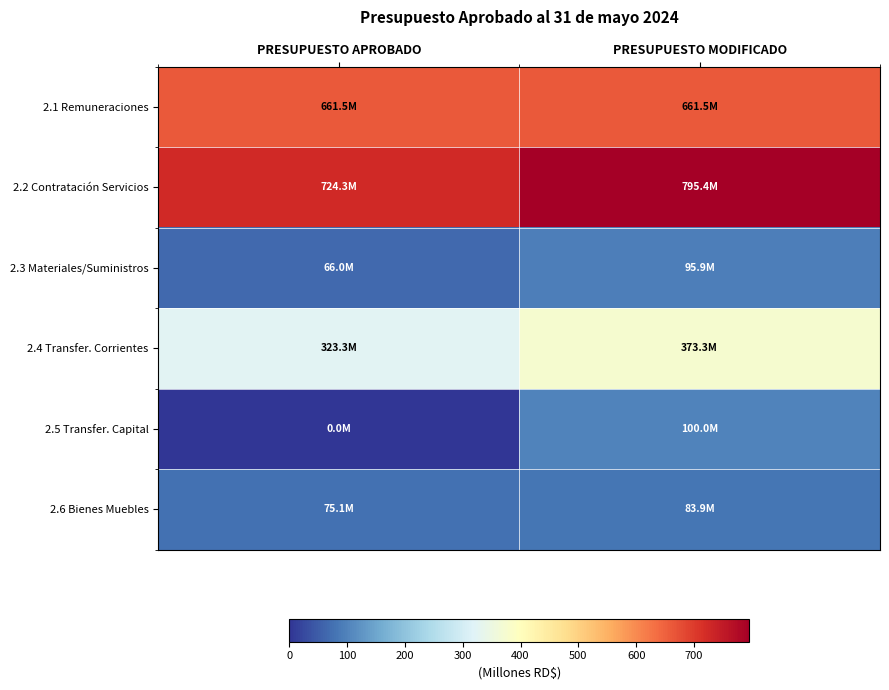

What is the total value across all series at PRESUPUESTO MODIFICADO?

2109.9